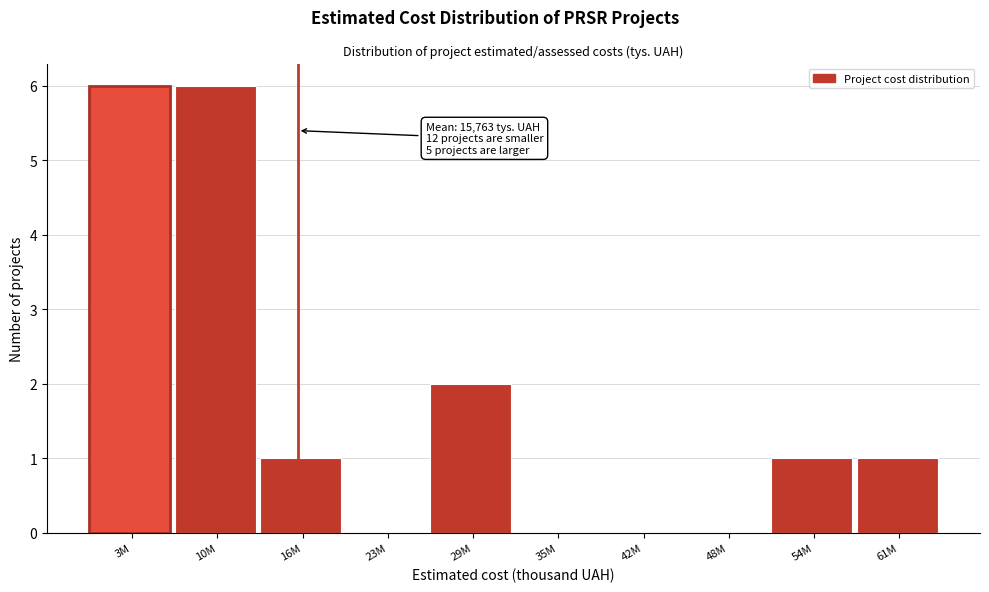

Reading right to left, what are all the values shown in this chart?

61M=1	54M=1	48M=0	42M=0	35M=0	29M=2	23M=0	16M=1	10M=6	3M=6